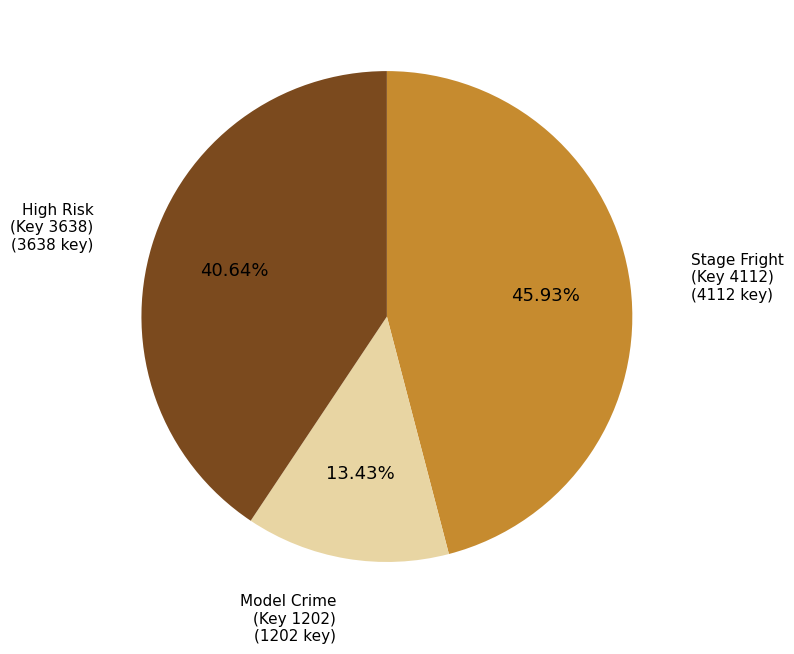

Does any single category account for the majority?

No